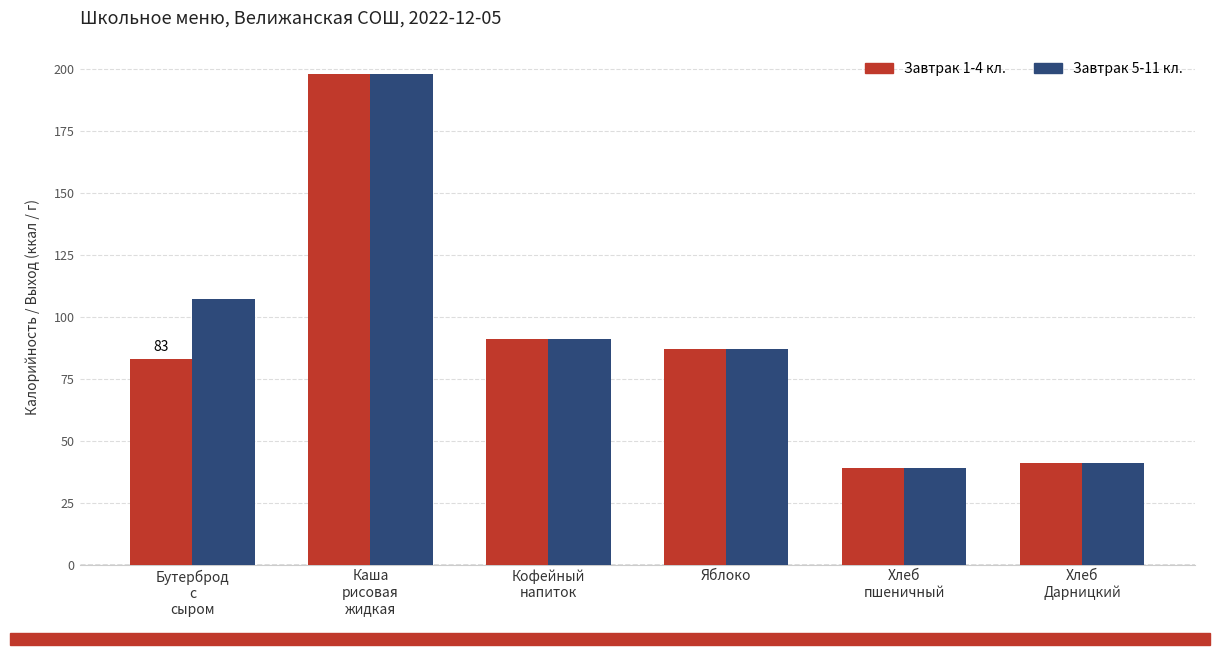

What is the label of the 5th bar from the right?

Каша
рисовая
жидкая